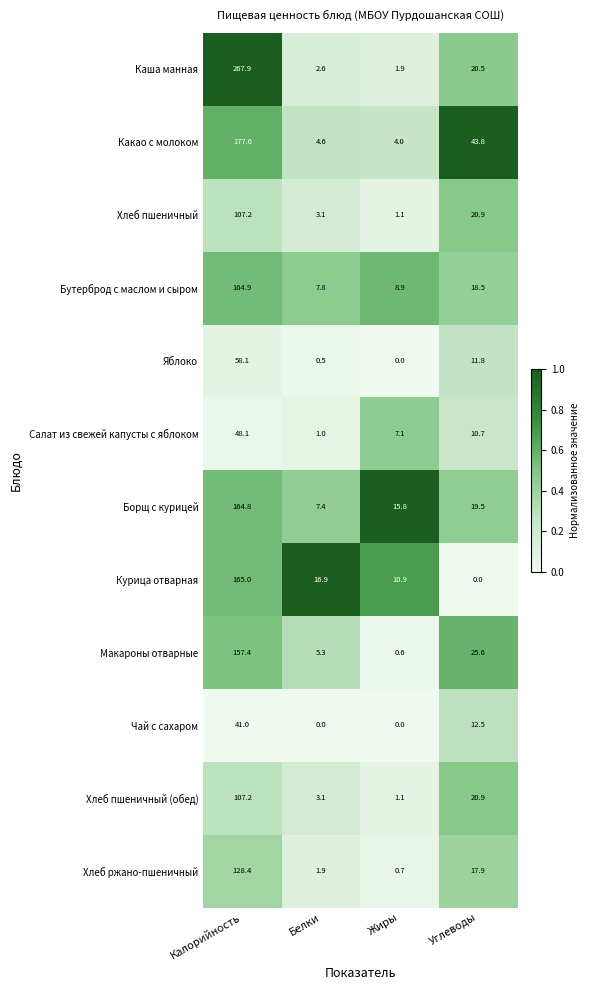

What is the spread (max minus min) of values at Углеводы?

43.8